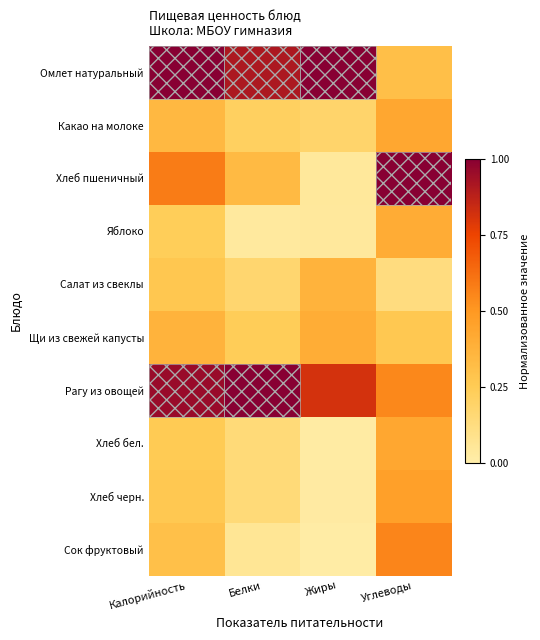

At which category does the chart reach its minimum across all series?

Жиры